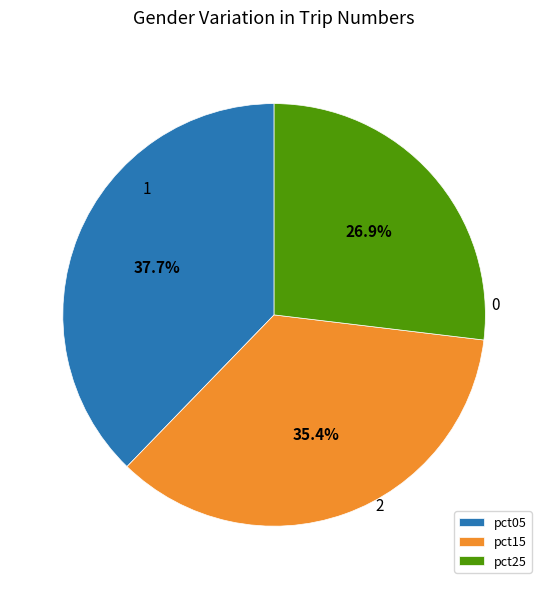

Is pct25 the majority of the pie?

No